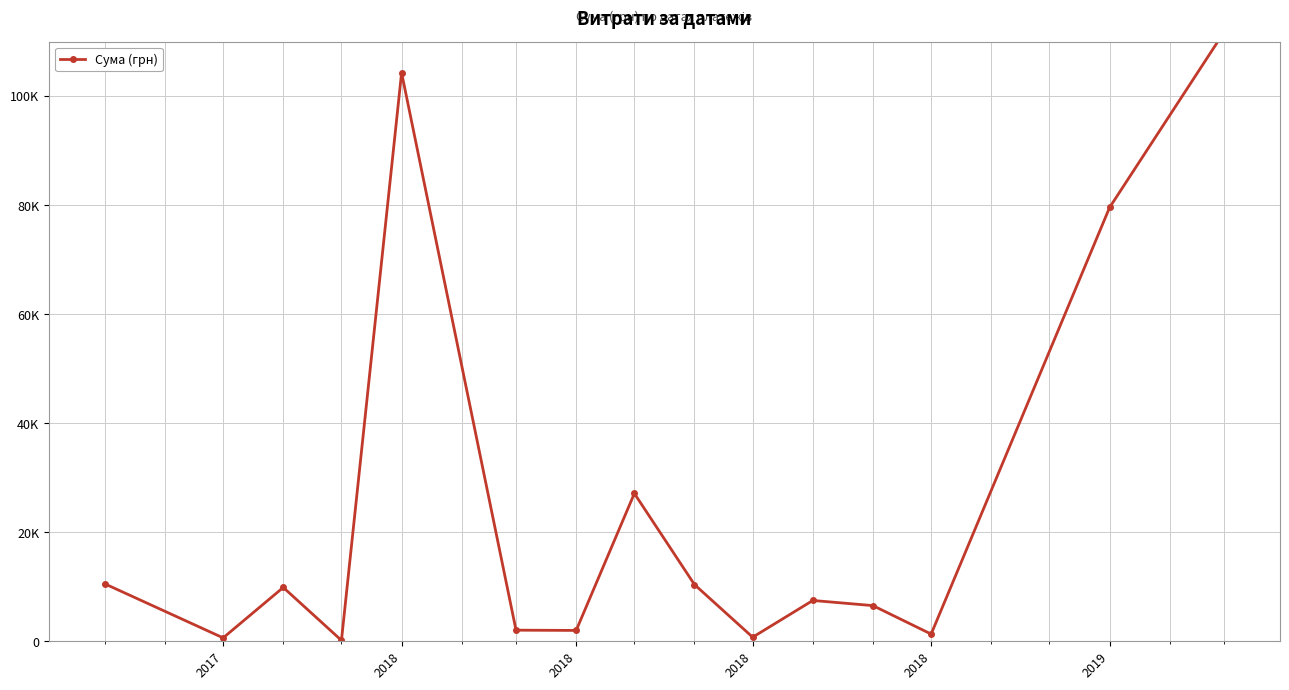

The value at 2017 is 259.9. True or false?

False